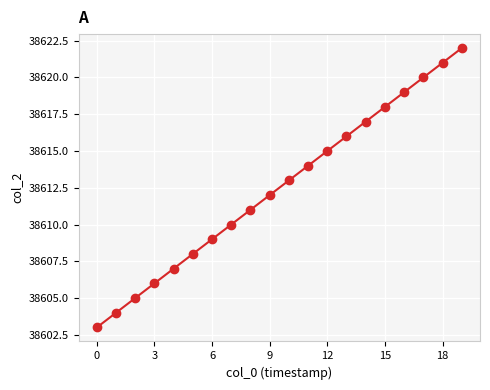

What is the range of Y values (max minus min)?

19